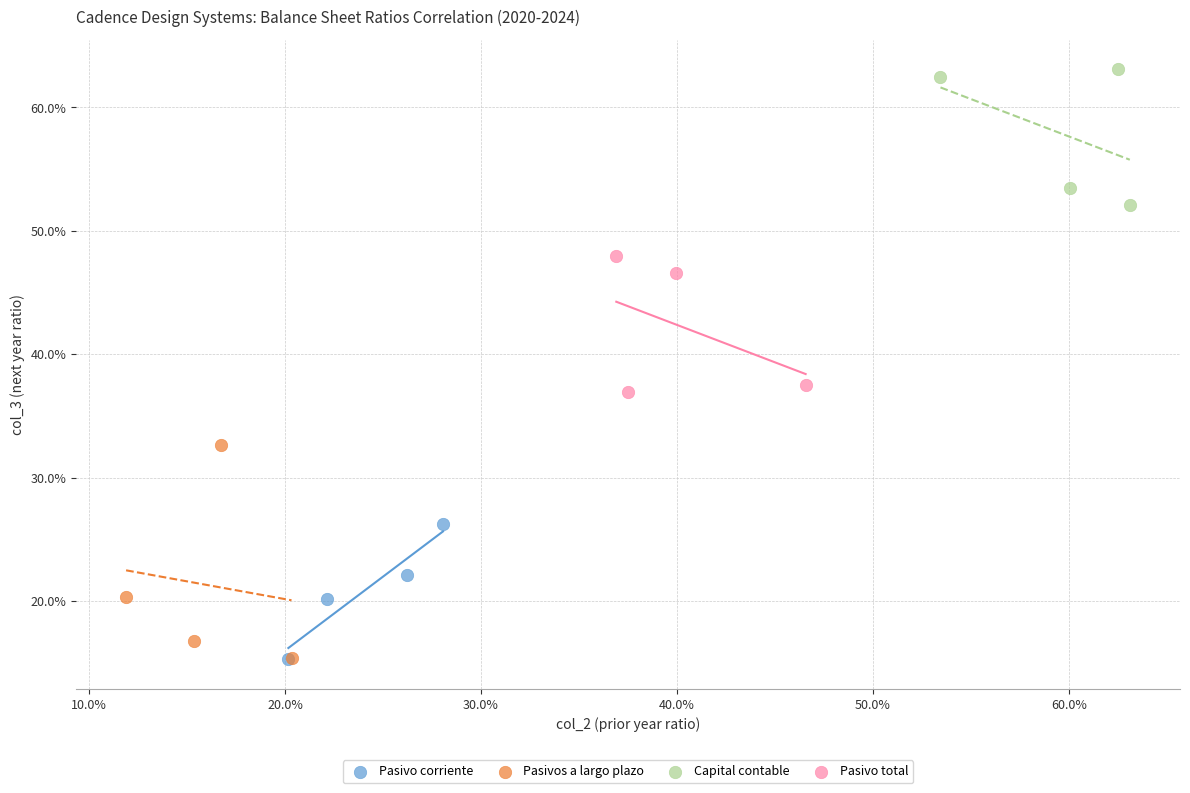

What are all the series names shown in the legend?

Pasivo corriente, Pasivos a largo plazo, Capital contable, Pasivo total